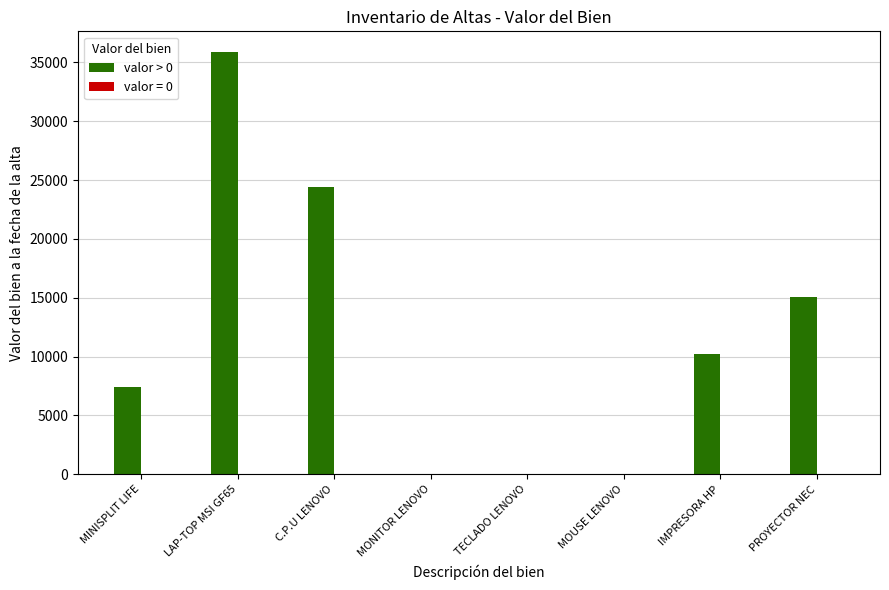

At which category is the sum across all series the highest?

LAP-TOP MSI GF65